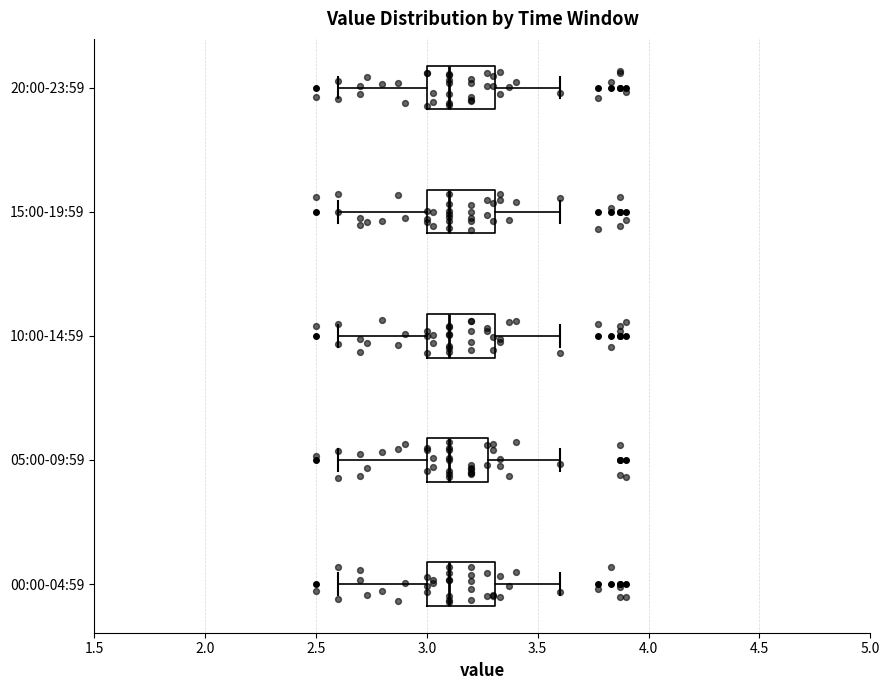

Where is the left edge of the box for 20:00-23:59 on the x-axis? The values are not printed on the chart, so give them approximately, as read against the axis.

3.0